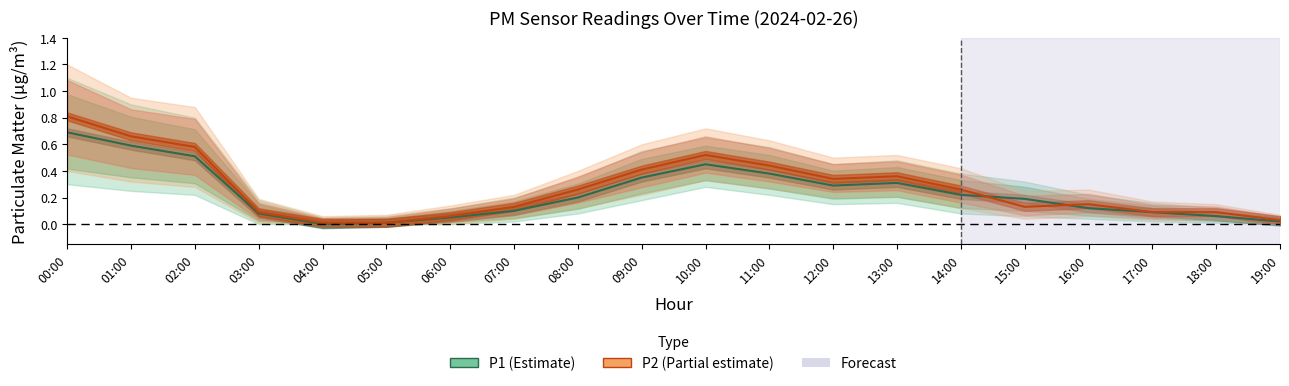

How many distinct data groups are displayed?

2